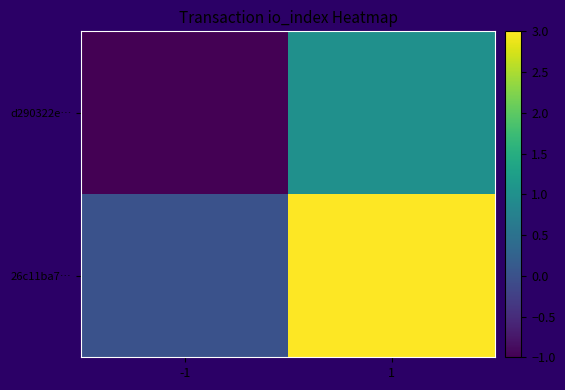

Reading right to left, extract all data points from this chart.

d290322e…: 1=1	-1=-1
26c11ba7…: 1=3	-1=0